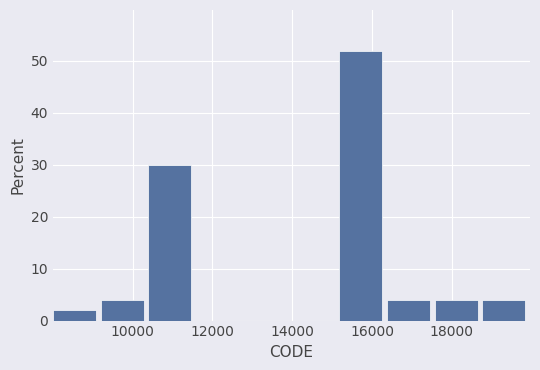

Over which range of the x-axis is the bar tallest?

15200 to 16400